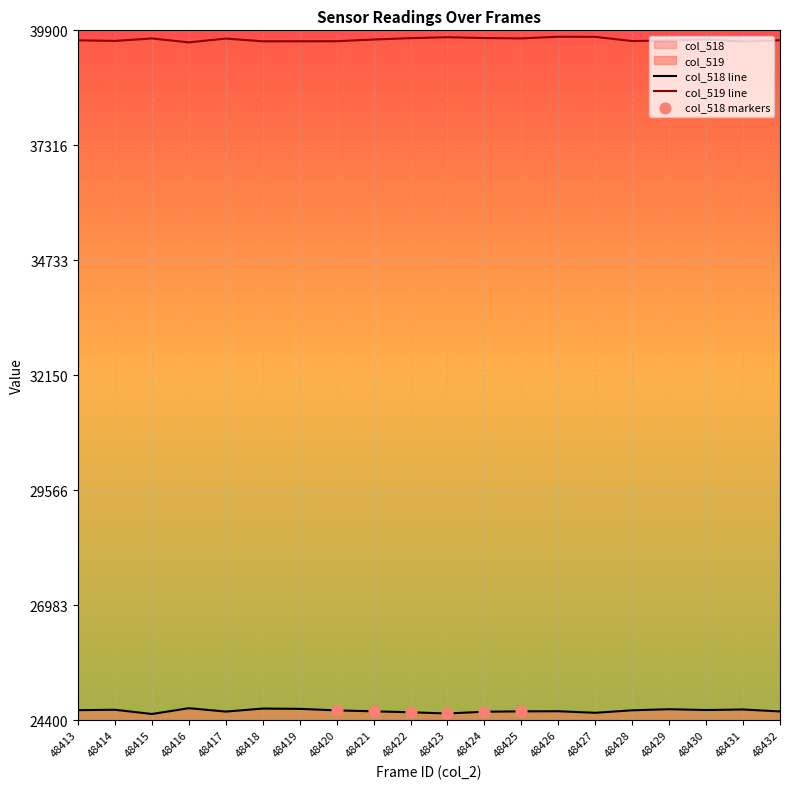

Which series has the largest Y range (max minus min)?

col_518